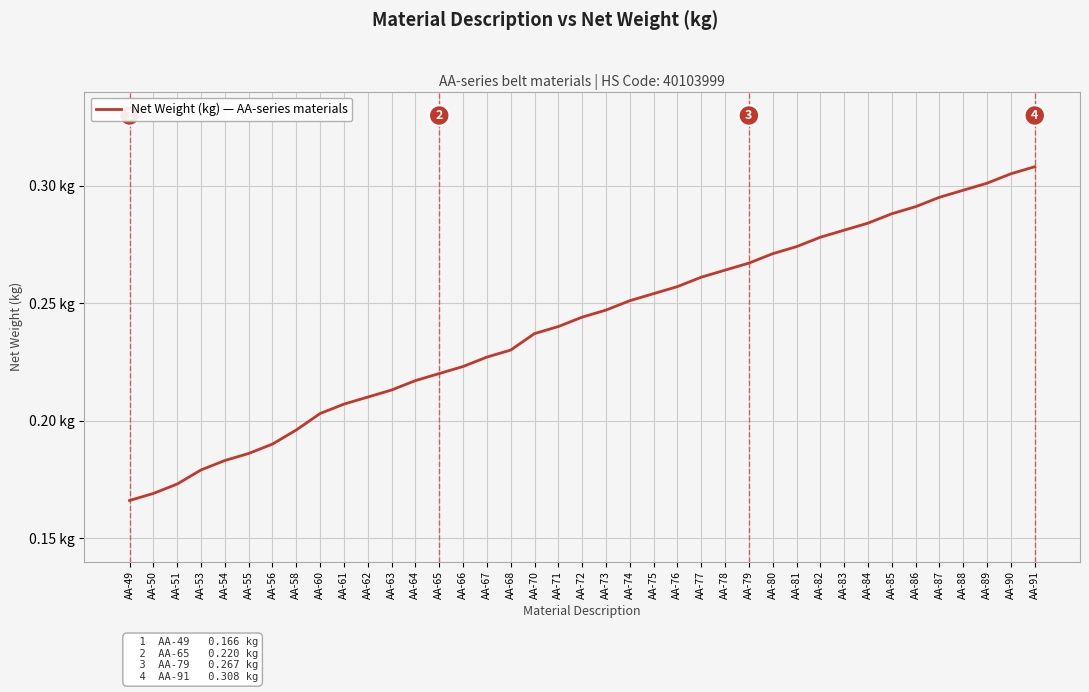

Which category has the lowest value across all series?

AA-49